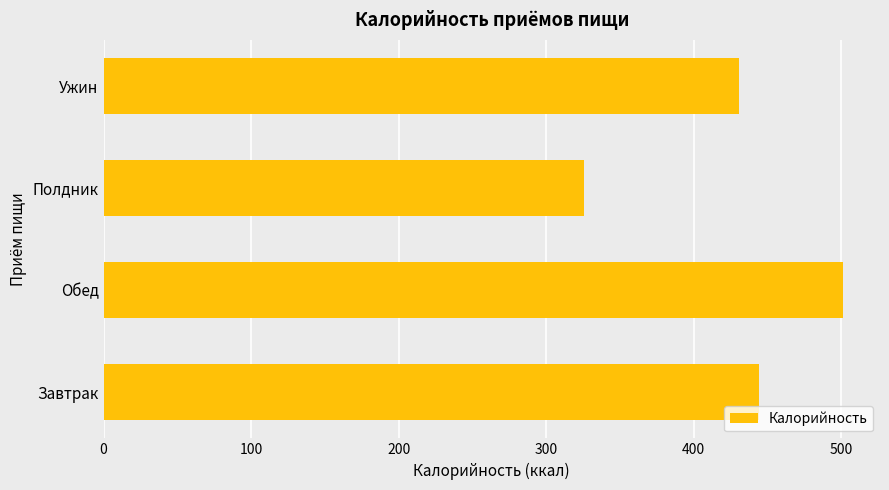

Which has a higher value, Завтрак or Ужин?

Завтрак